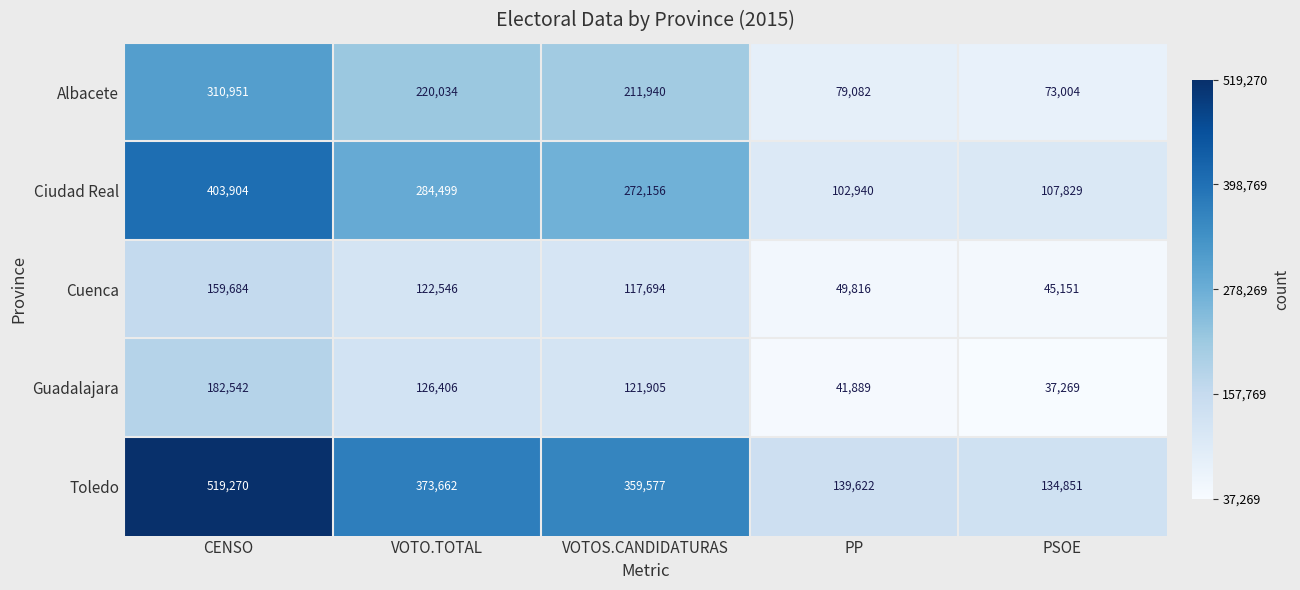

Which series has the widest spread of values?

Toledo